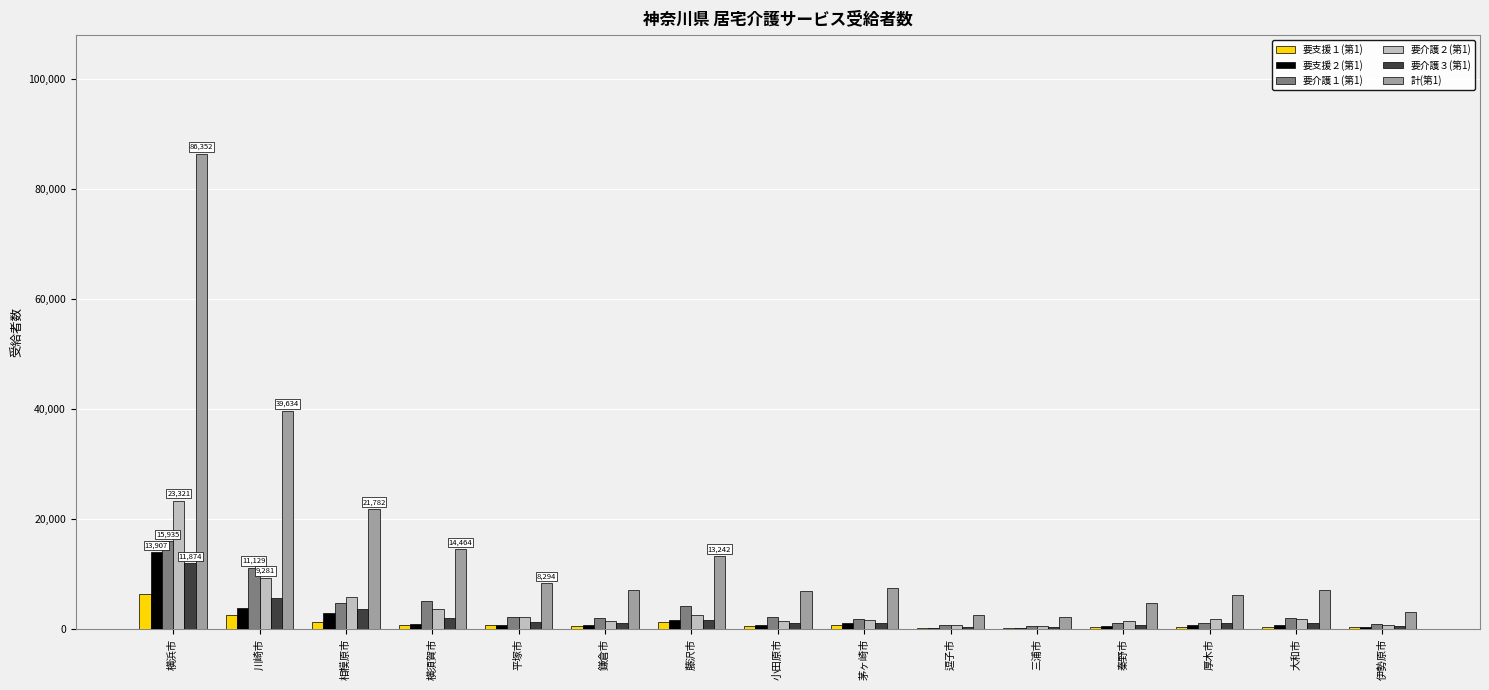

What value does the 要介護１(第1) series have at 平塚市?

2146